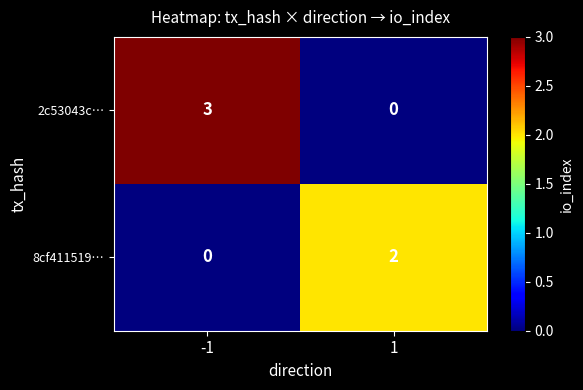

Reading left to right, what are all the values shown in this chart?

2c53043c…: -1=3	1=0
8cf411519…: -1=0	1=2